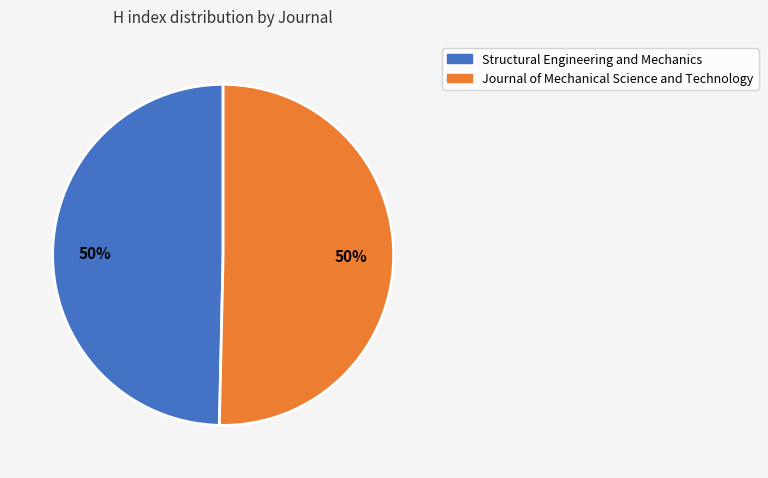

To the nearest percent, what is the average slice percentage?

50%